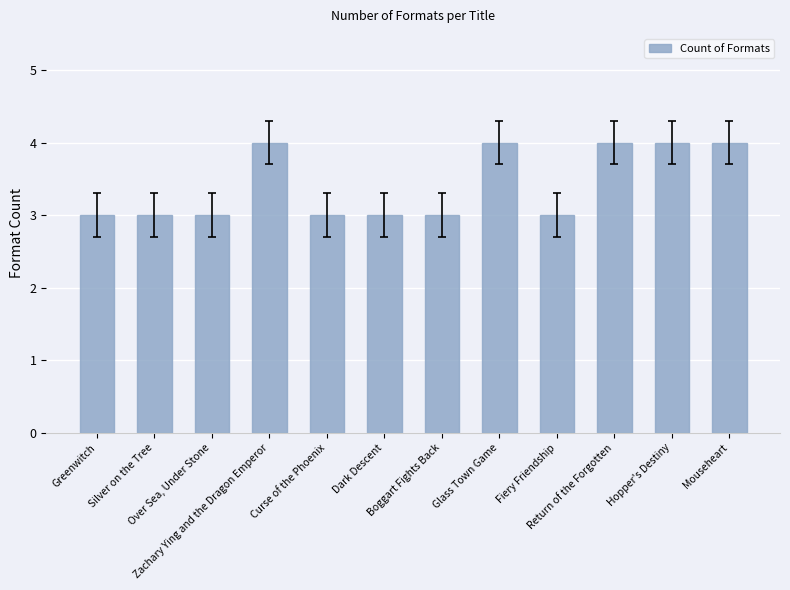

Reading right to left, list all the values displayed in this chart.

4	4	4	3	4	3	3	3	4	3	3	3